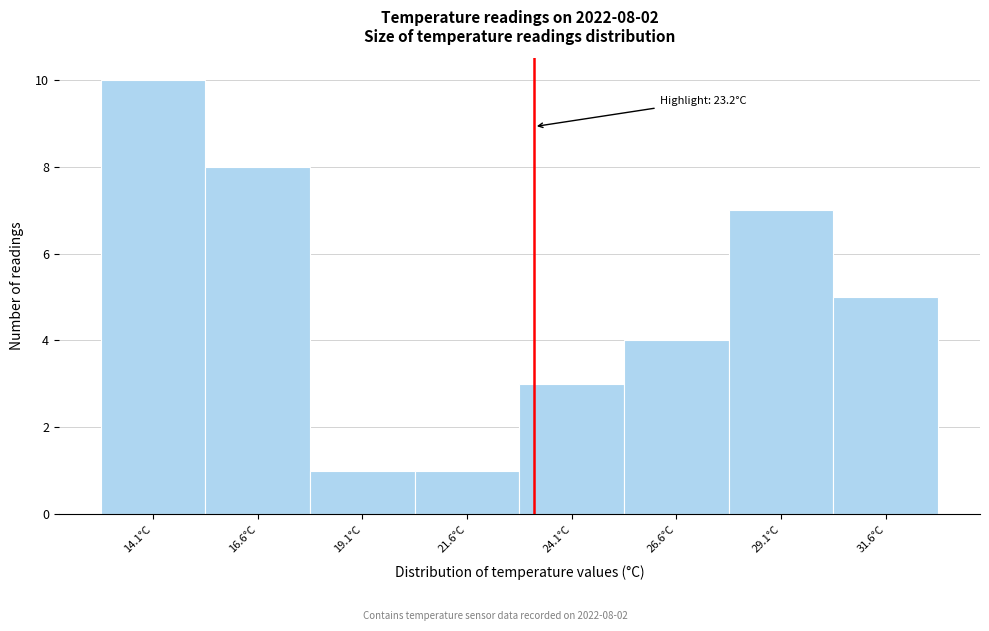

Which range on the x-axis has the tallest bar?

12.85 to 15.35